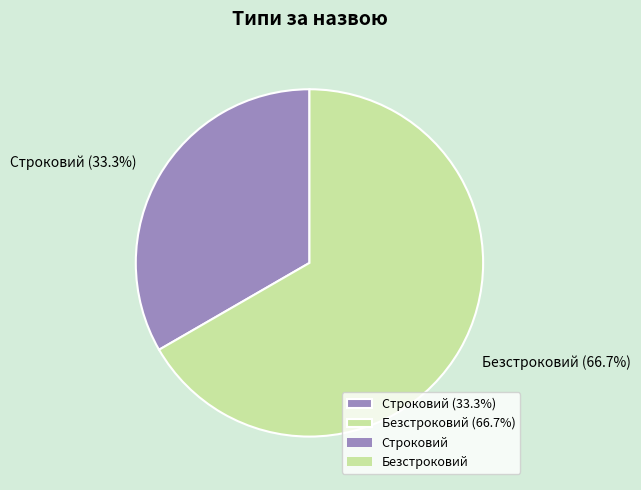

What is the ratio of the value at Строковий to the value at Безстроковий?

0.5